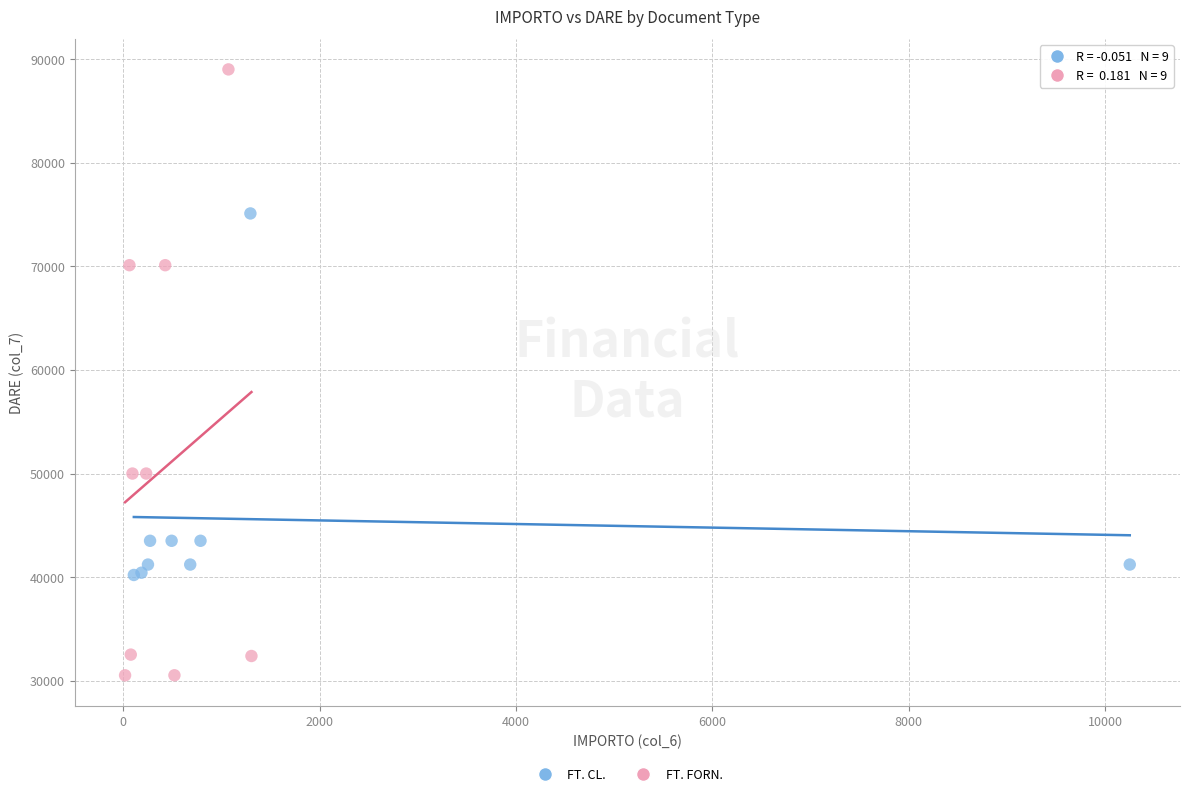

Which series reaches the minimum Y coordinate?

FT. FORN.